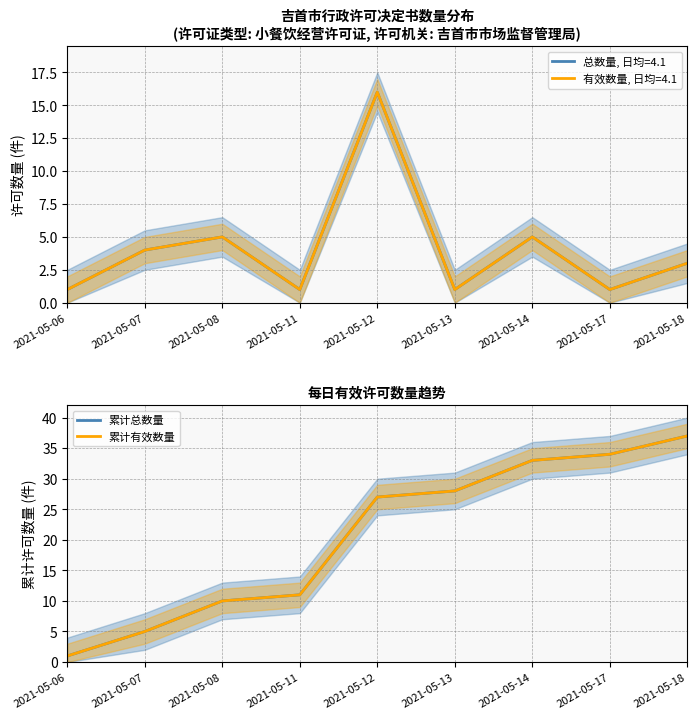

Which series has the largest total across all categories?

累计总数量